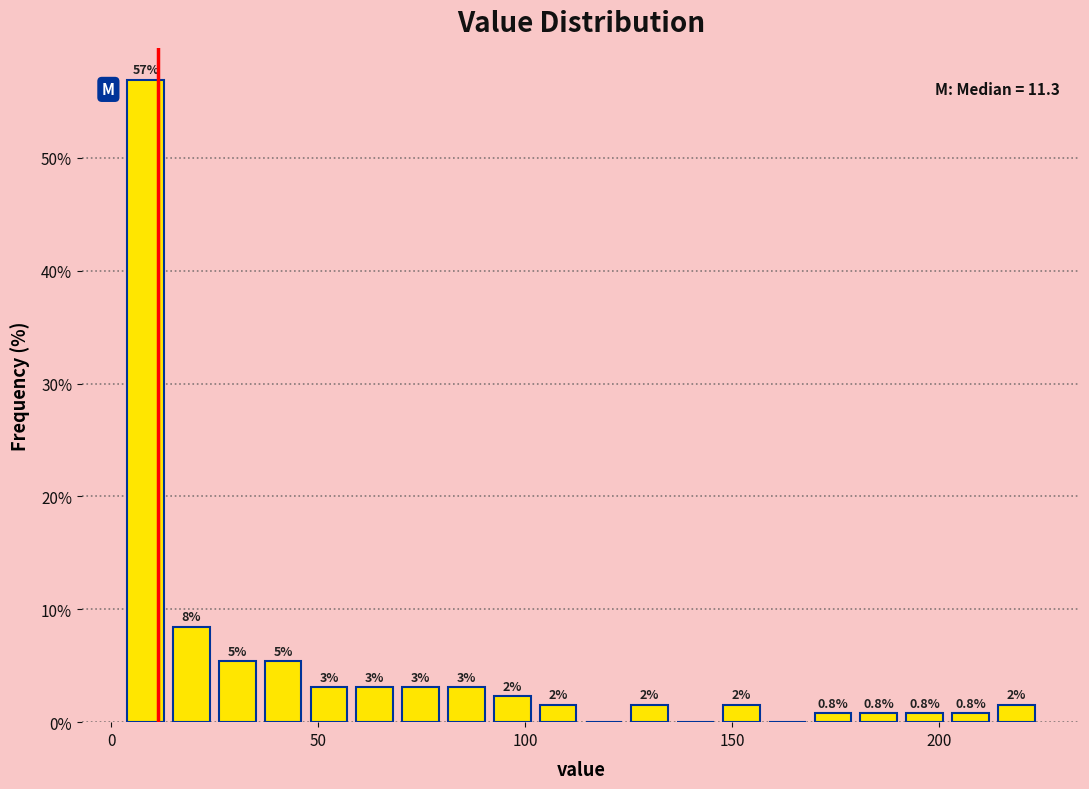

Read against the x-axis, roughly where is the centre of the tallest bar?

10